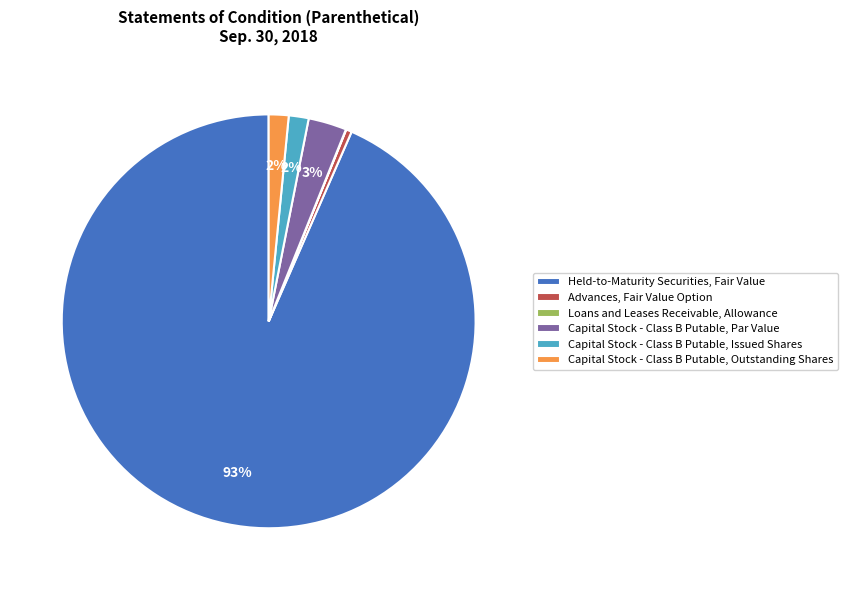

True or false: Advances, Fair Value Option accounts for 0% of the total.

True